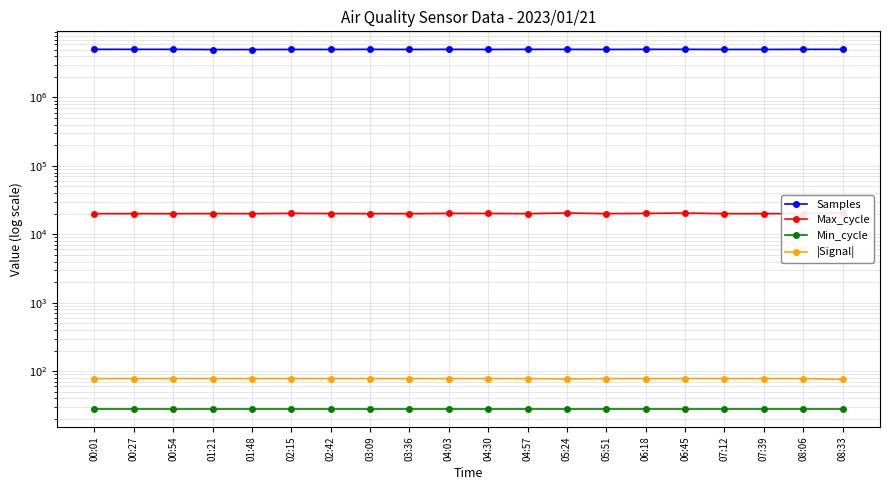

True or false: Min_cycle has a value of 6 at 02:15.

False